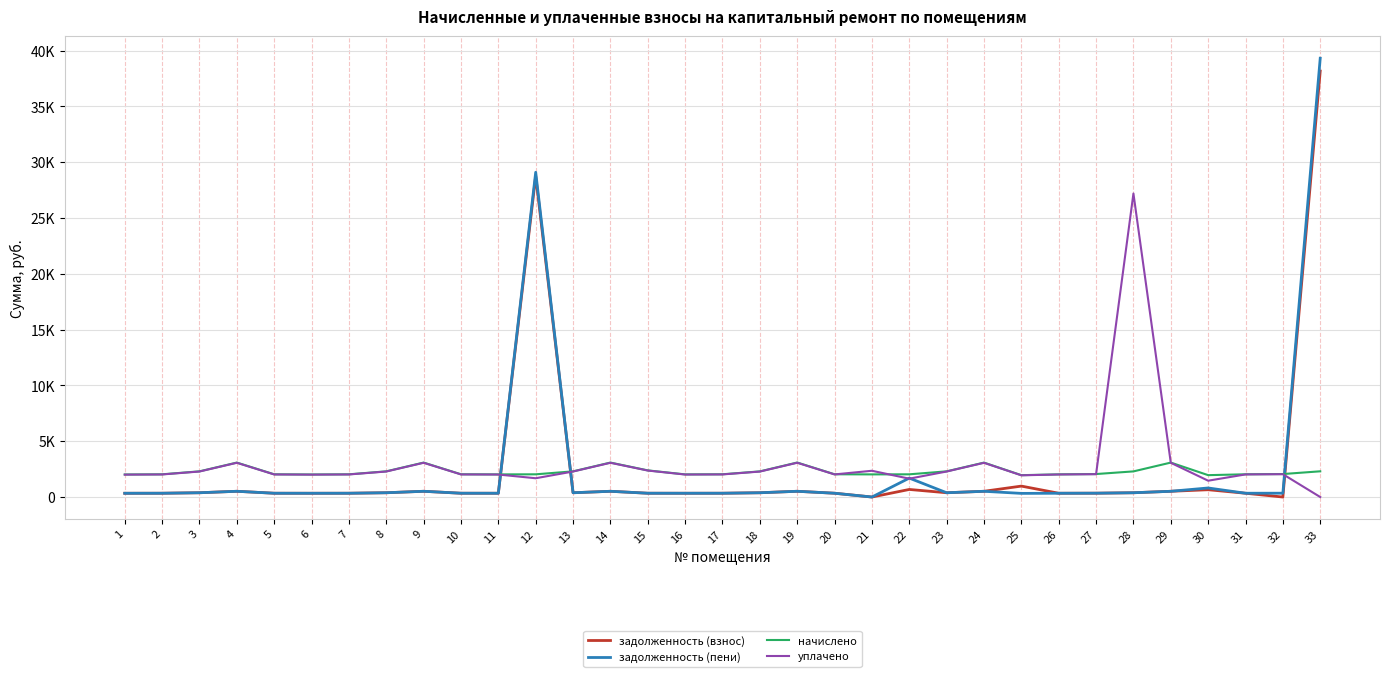

What are all the series names shown in the legend?

задолженность (взнос), задолженность (пени), начислено, уплачено